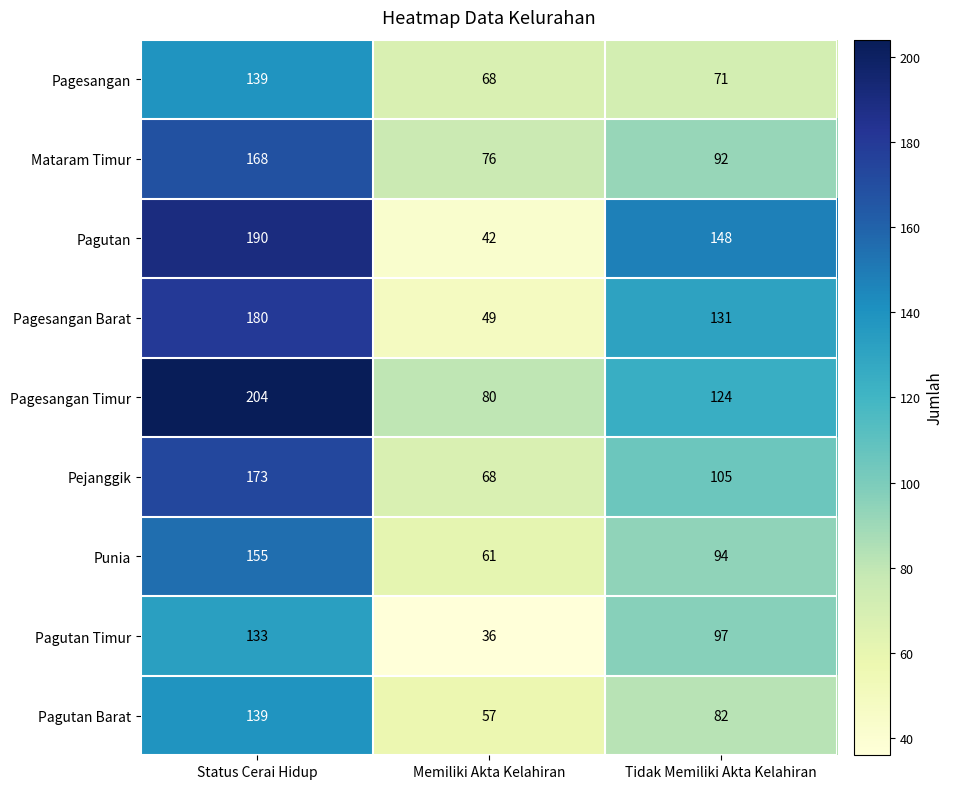

Which category has the lowest value across all series?

Memiliki Akta Kelahiran